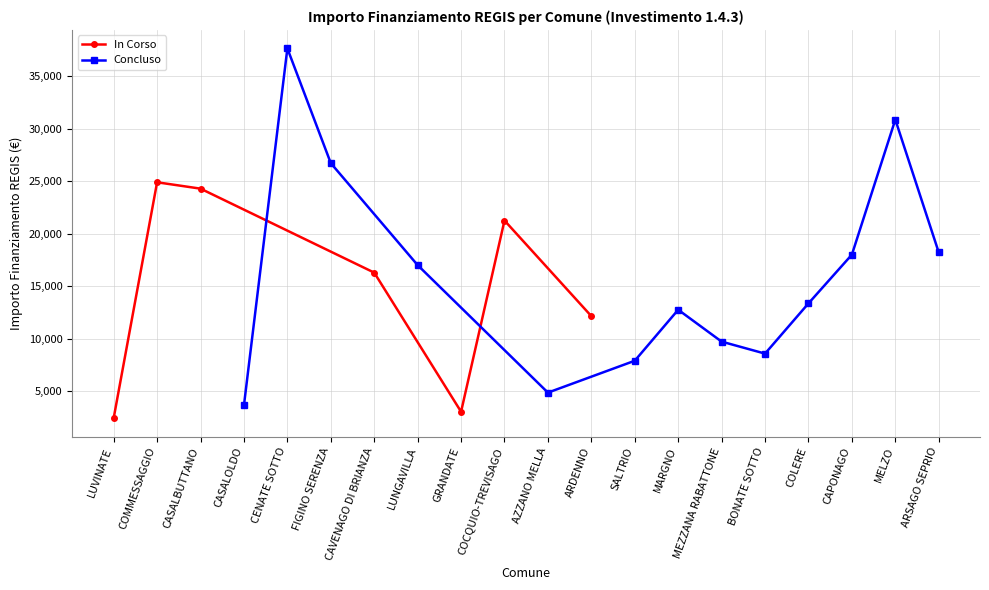

Reading right to left, transcribe all the data shown in this chart.

ARSAGO SEPRIO=18210	MELZO=30852	CAPONAGO=17997	COLERE=13354	BONATE SOTTO=8570	MEZZANA RABATTONE=9712	MARGNO=12747	SALTRIO=7891	ARDENNO=12140	AZZANO MELLA=4856	COCQUIO-TREVISAGO=21245	GRANDATE=3035	LUNGAVILLA=16996	CAVENAGO DI BRIANZA=16283	FIGINO SERENZA=26708	CENATE SOTTO=37634	CASALOLDO=3642	CASALBUTTANO=24280	COMMESSAGGIO=24887	LUVINATE=2428